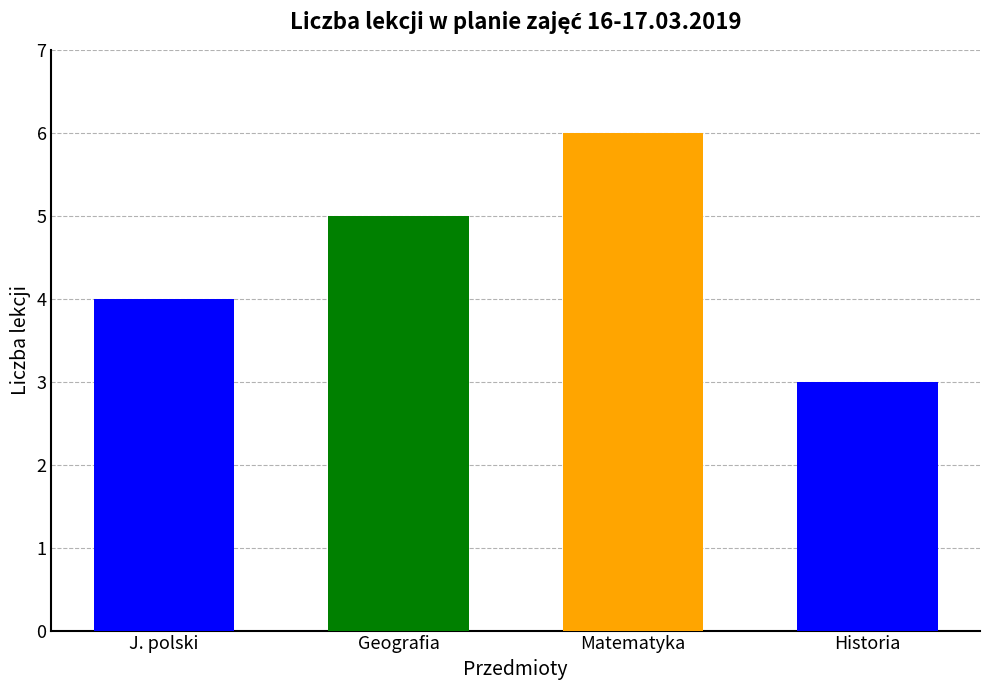

Which category has the highest value across all series?

Matematyka